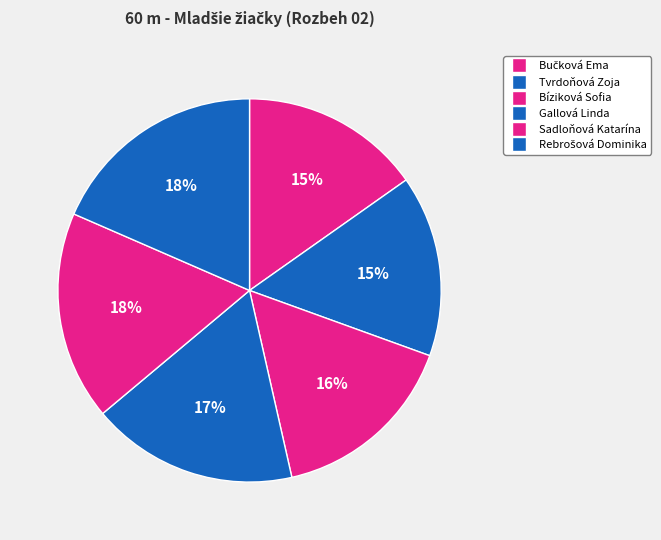

Does any single category account for the majority?

No